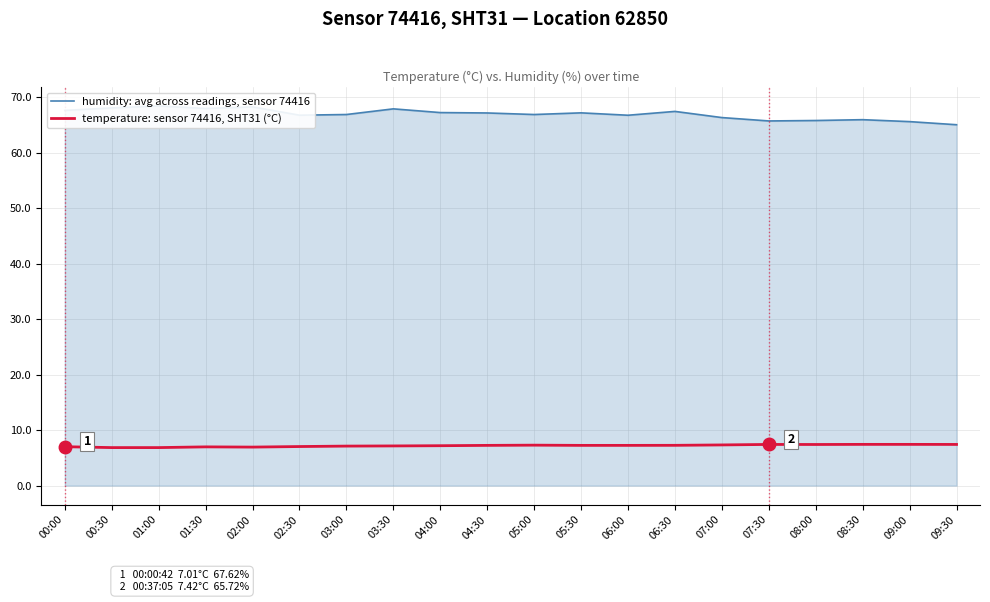

What are all the series names shown in the legend?

humidity: avg across readings, sensor 74416, temperature: sensor 74416, SHT31 (°C)